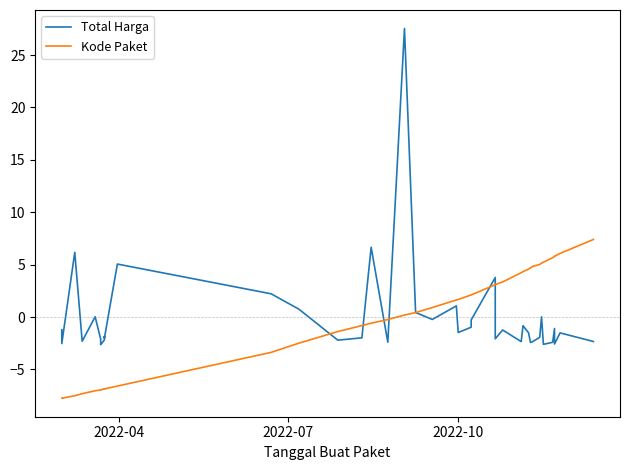

Which series has the largest total across all categories?

Total Harga